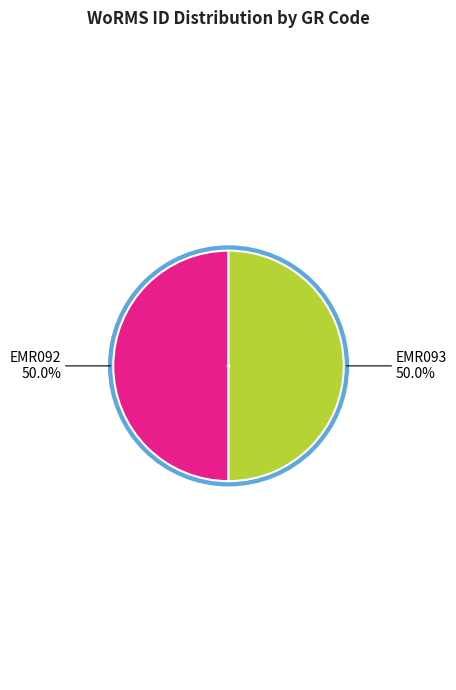

Is it true that EMR092 is 50% of the pie?

True